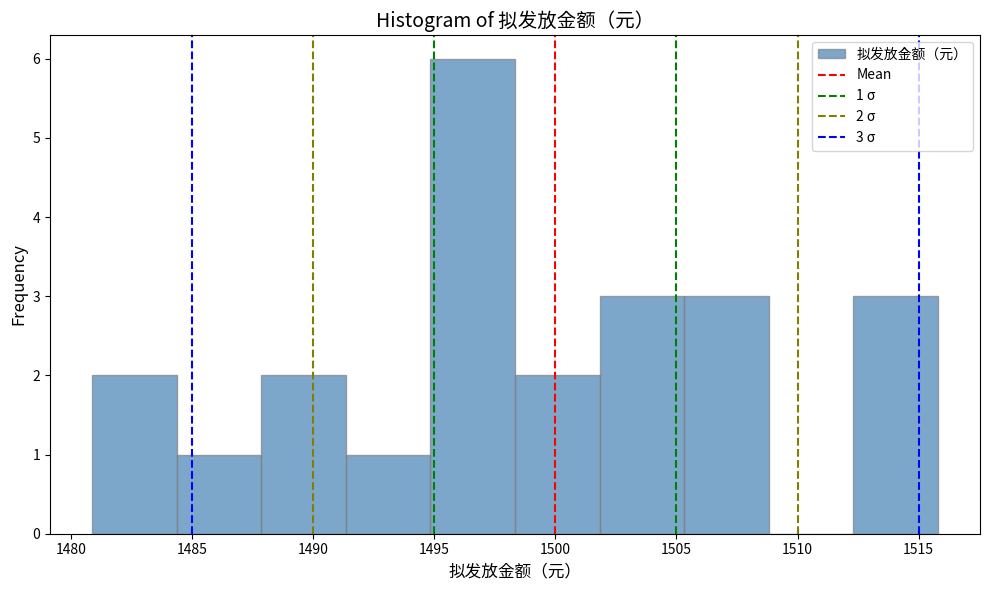

Which range on the x-axis has the tallest bar?

1495.0 to 1498.5